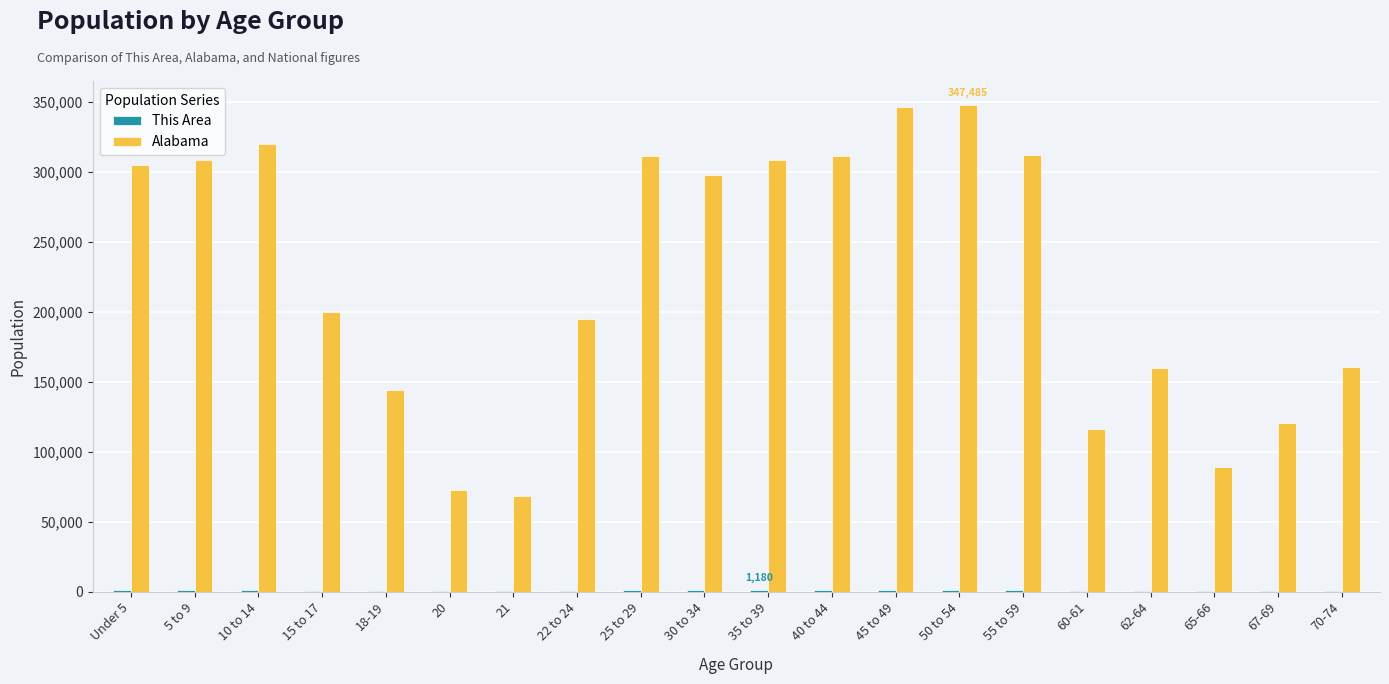

Is it true that Alabama equals 346369 at 45 to 49?

True